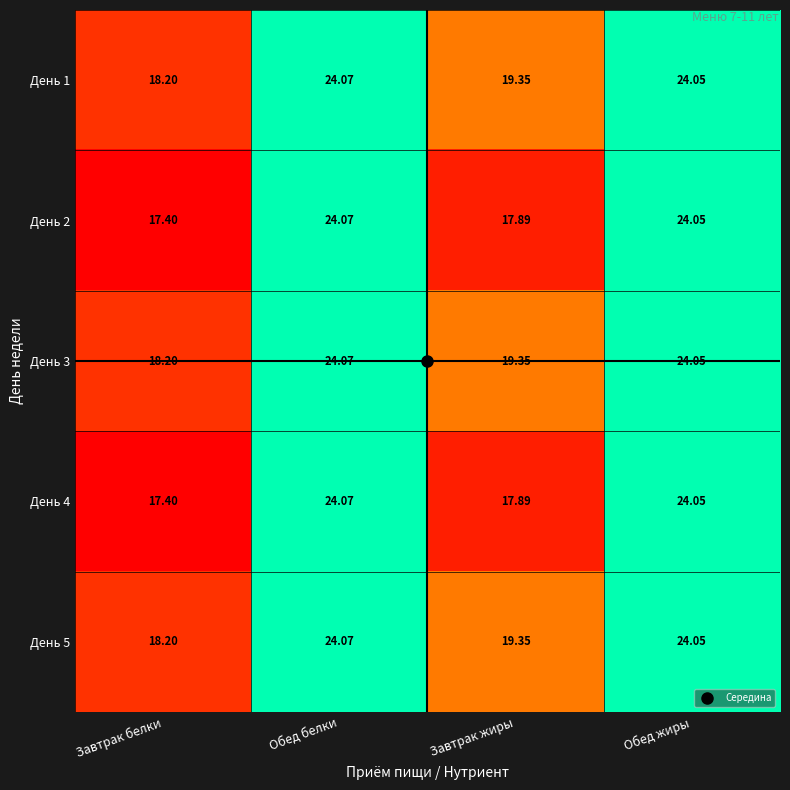

At which category is the sum across all series the highest?

Обед белки